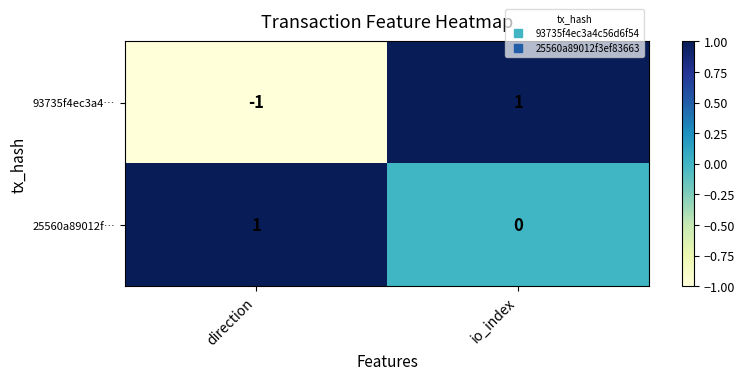

The 93735f4ec3a4… series shows 0 at io_index. True or false?

False